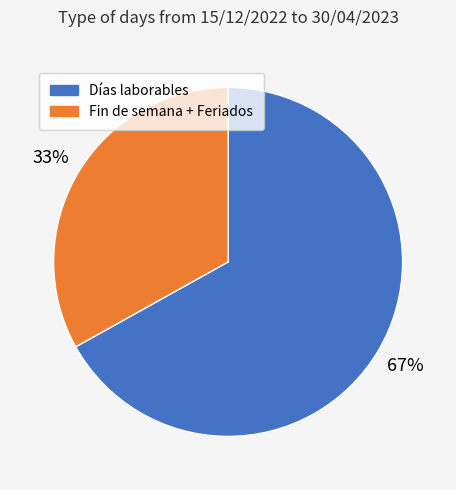

Is there a majority slice in this chart?

Yes